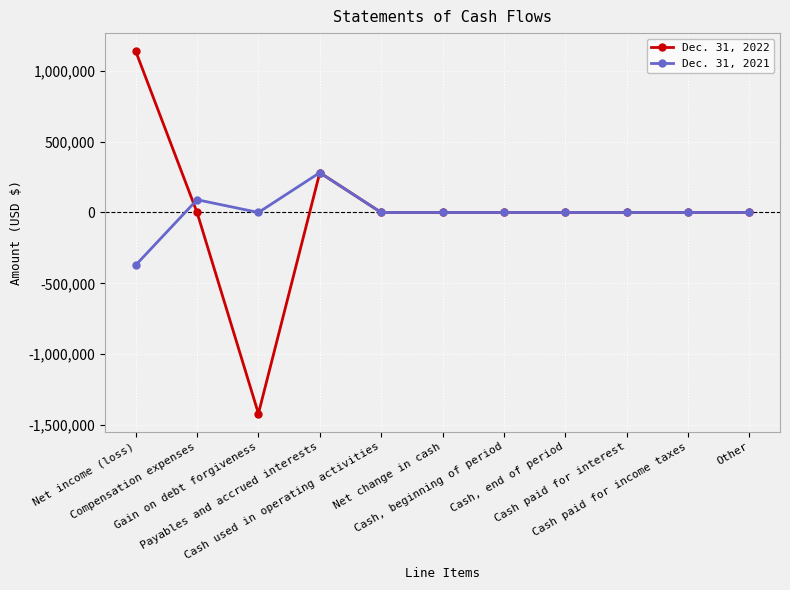

True or false: Dec. 31, 2021 has more than 1 interior local peaks.

True